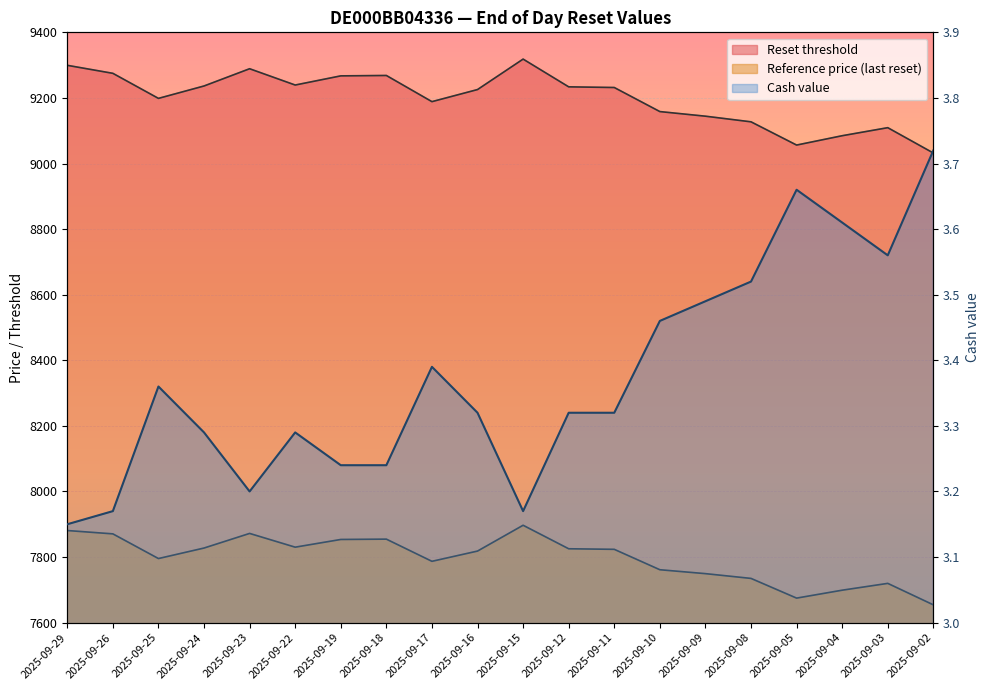

How many interior local valleys does the Reference price series have?

4